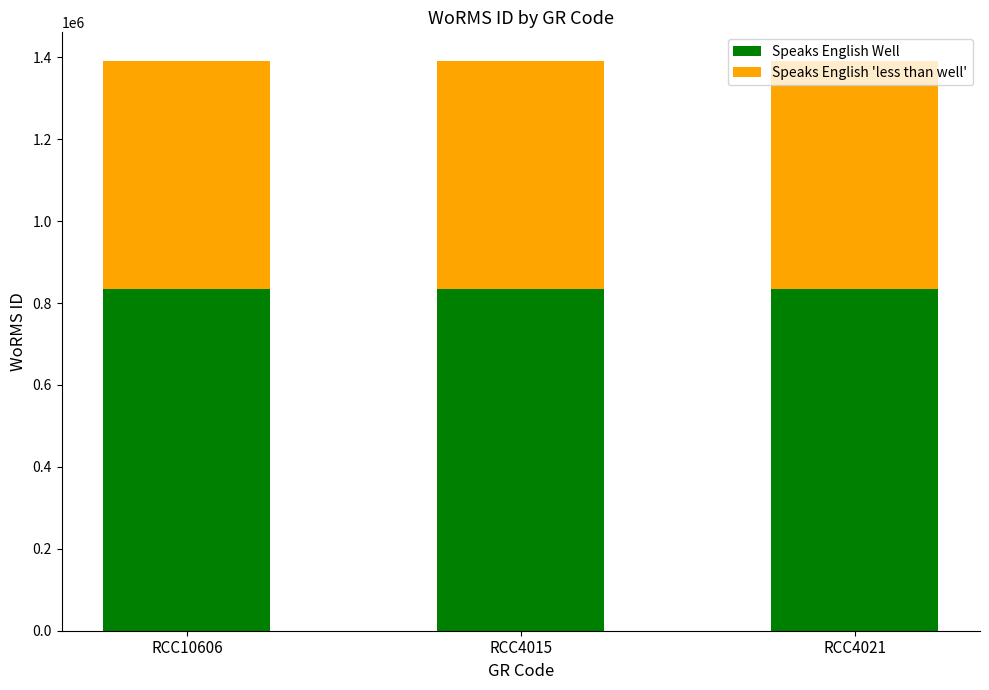

What is the total value across all series at RCC4021?

1391356.0